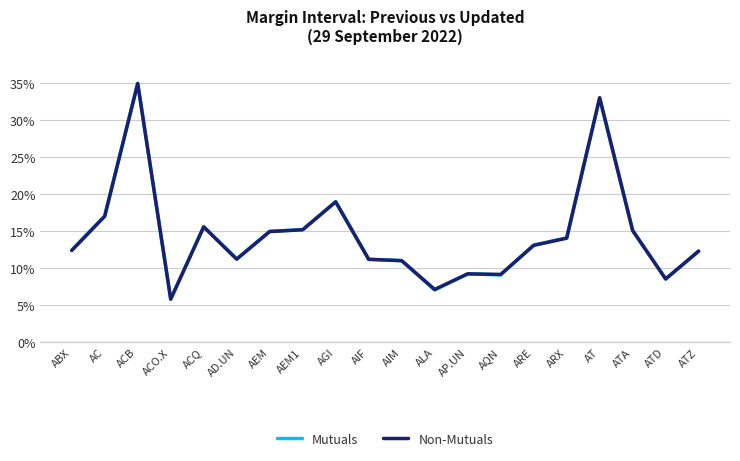

True or false: Non-Mutuals has a value of 0.3 at AT.

True